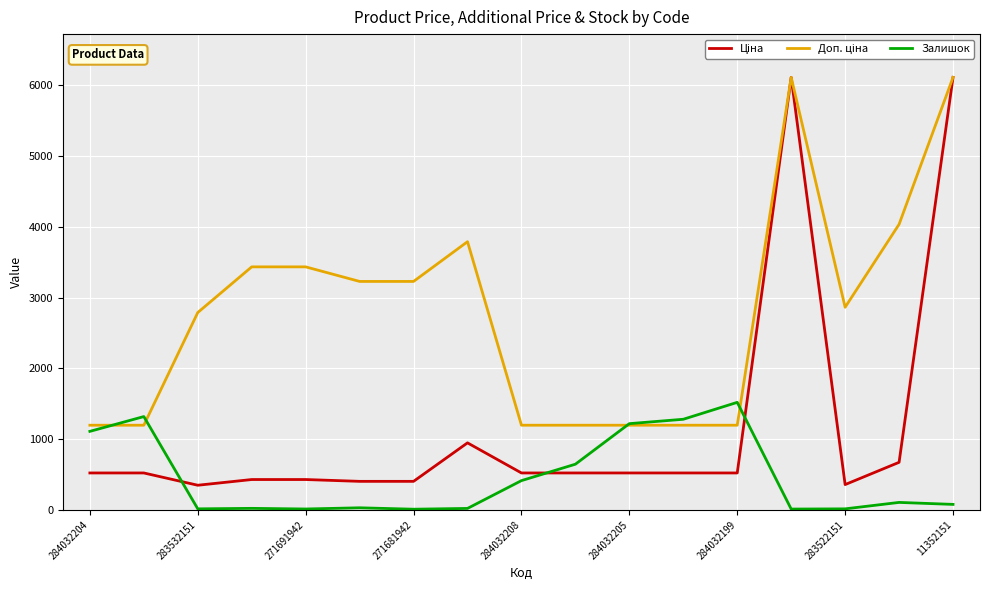

What is the maximum value shown in the chart?

6112.5